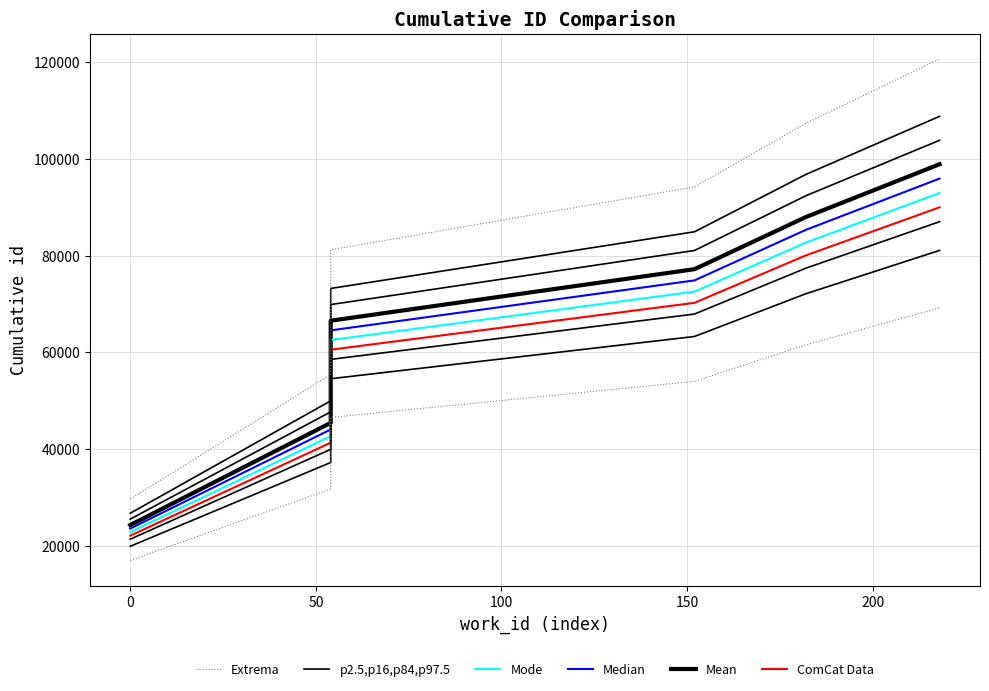

How many values in the Mode series exceed 72559?

3